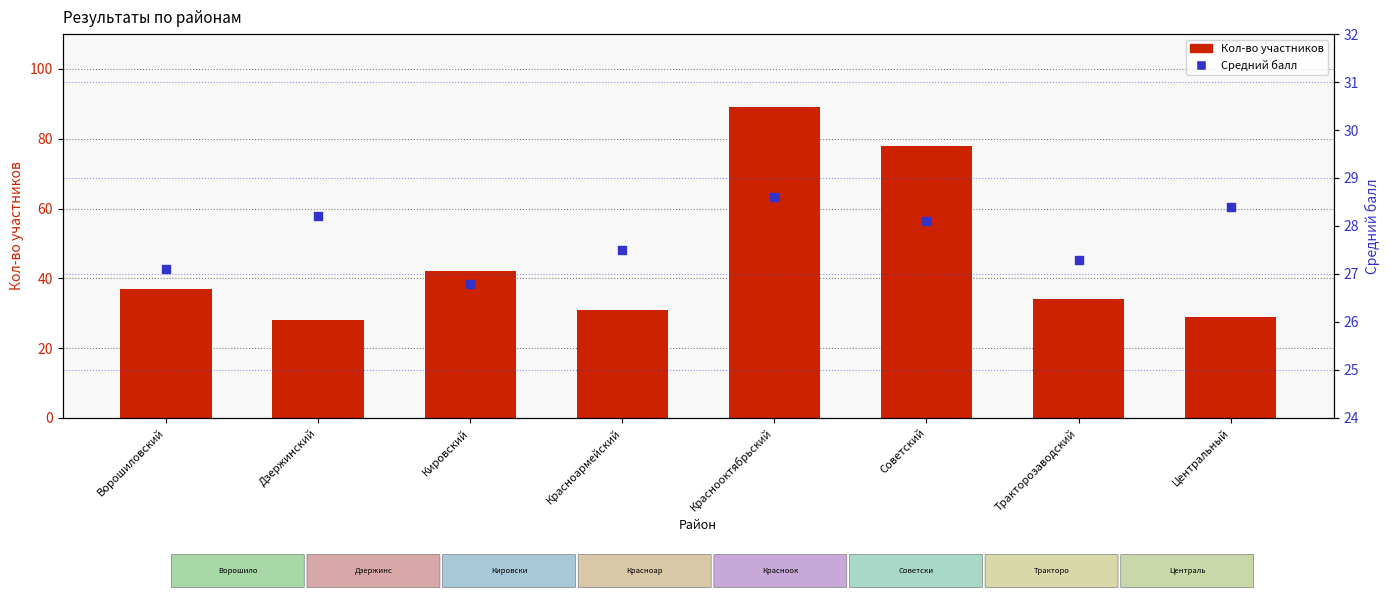

At how many categories does at least one series exceed 79?

1